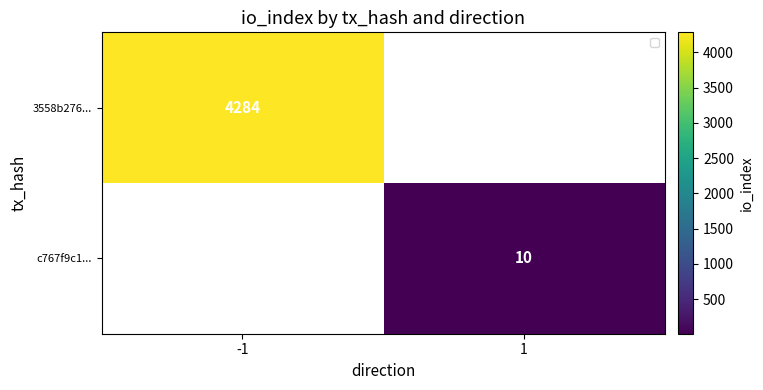

True or false: 3558b276... has a value of 1176 at -1.

False